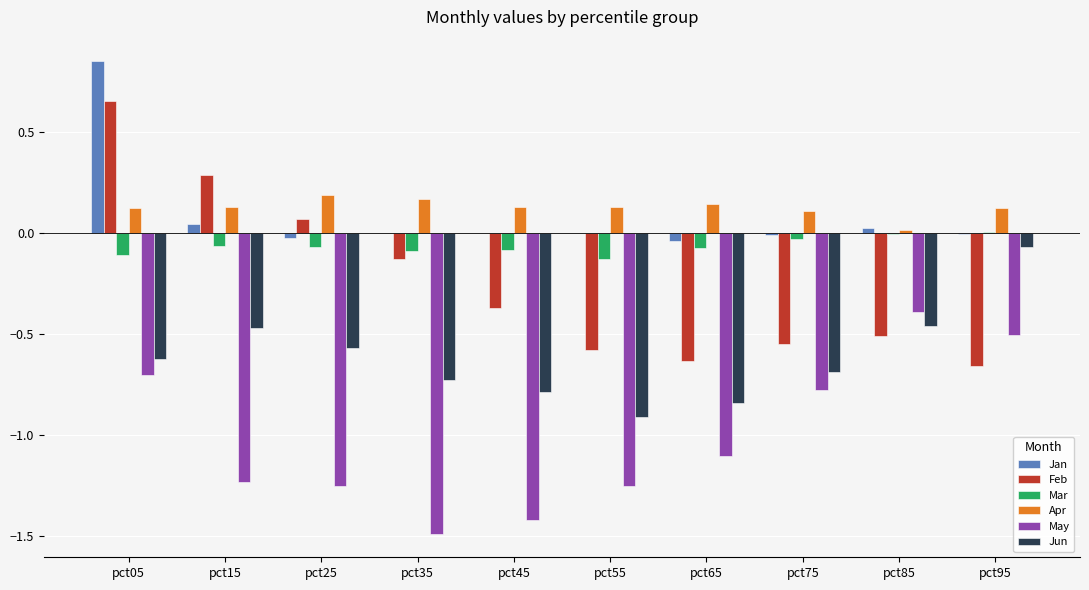

What is the sum of all Apr values?

1.3